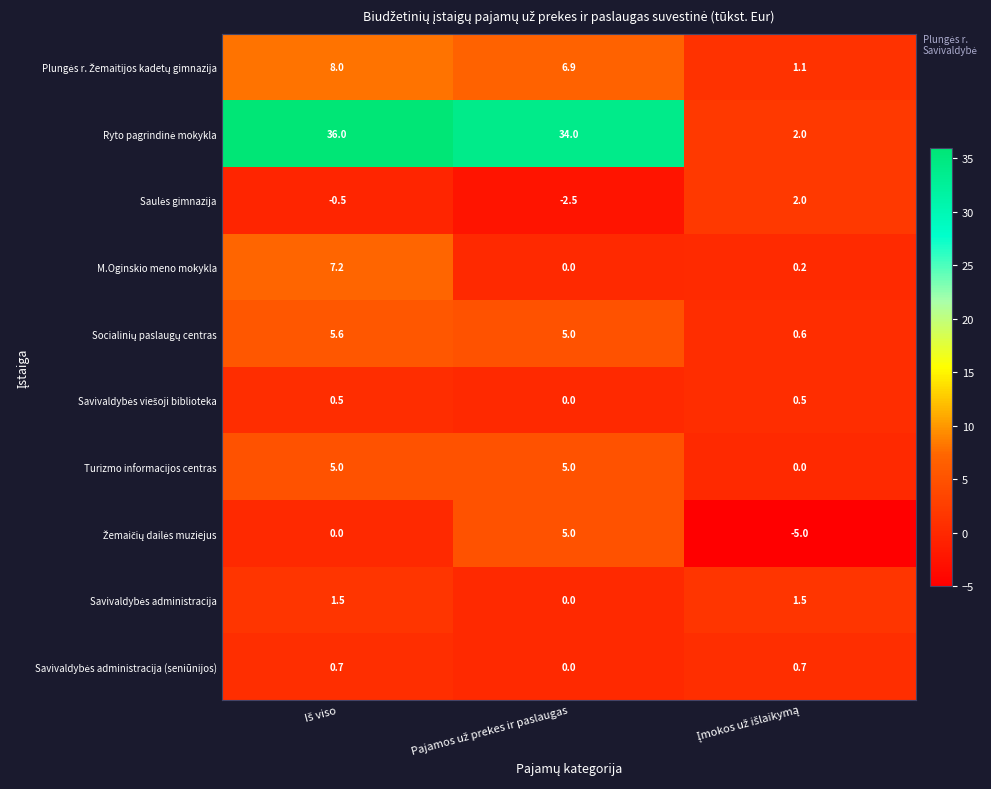

What is the maximum value shown in the chart?

36.0